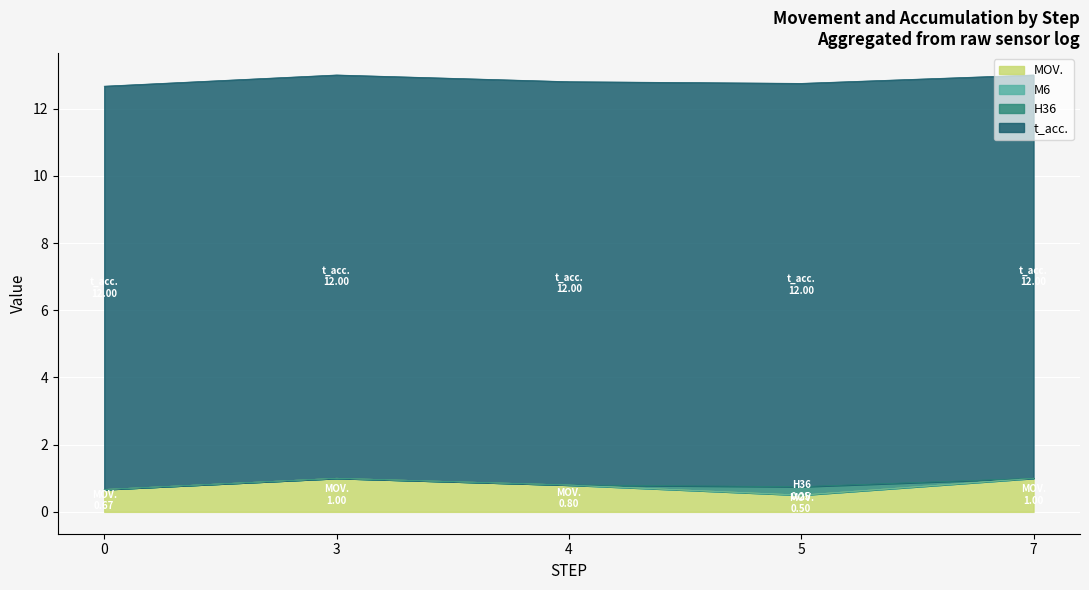

Which series changed the most between 0 and 4?

MOV.